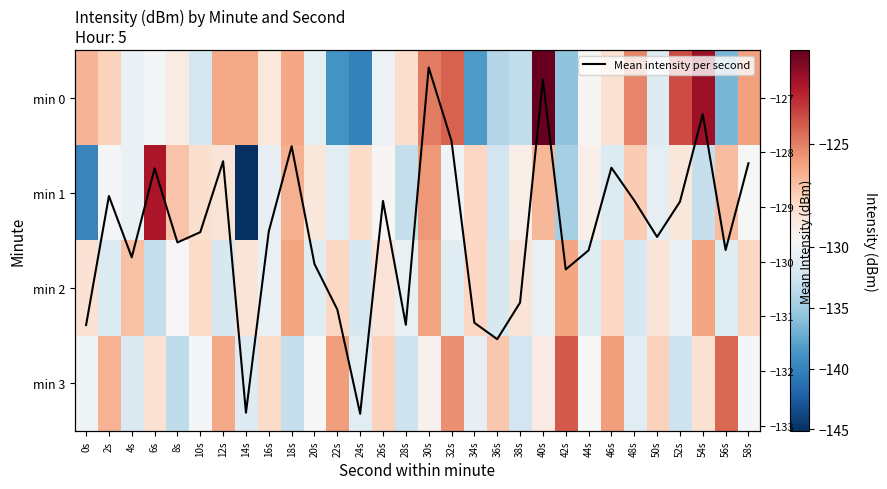

At which label is min 2 closest to -129?

8s